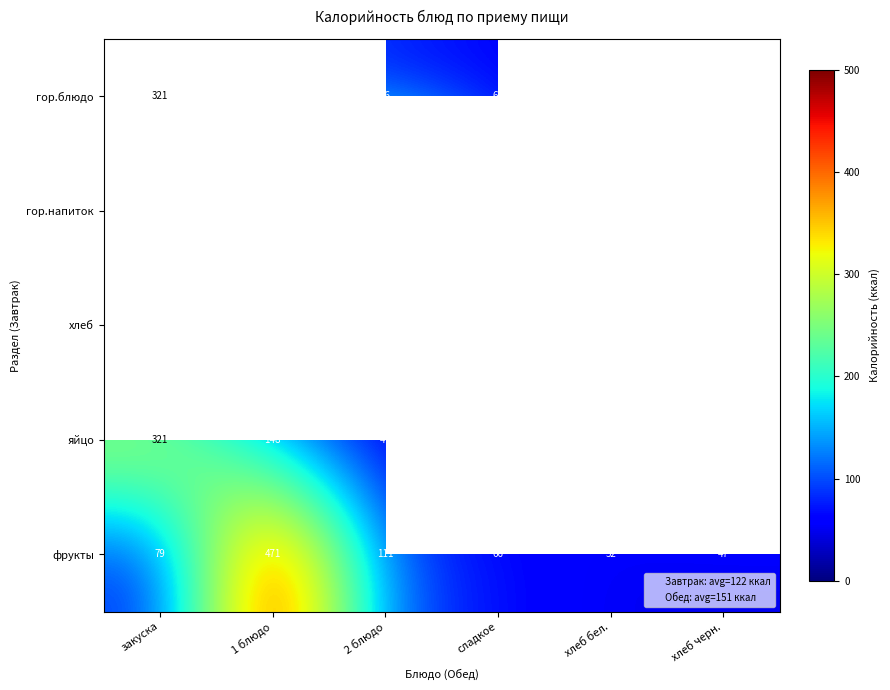

At which label does яйцо first exceed 111?

закуска